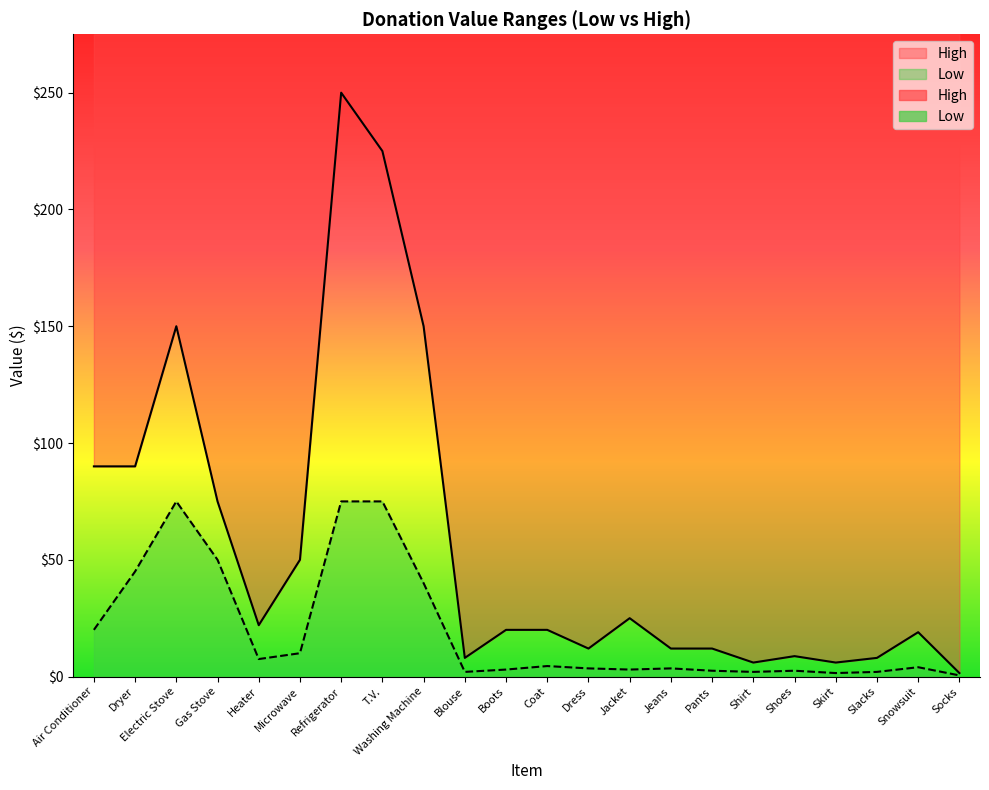

How many interior local peaks does the High series have?

5